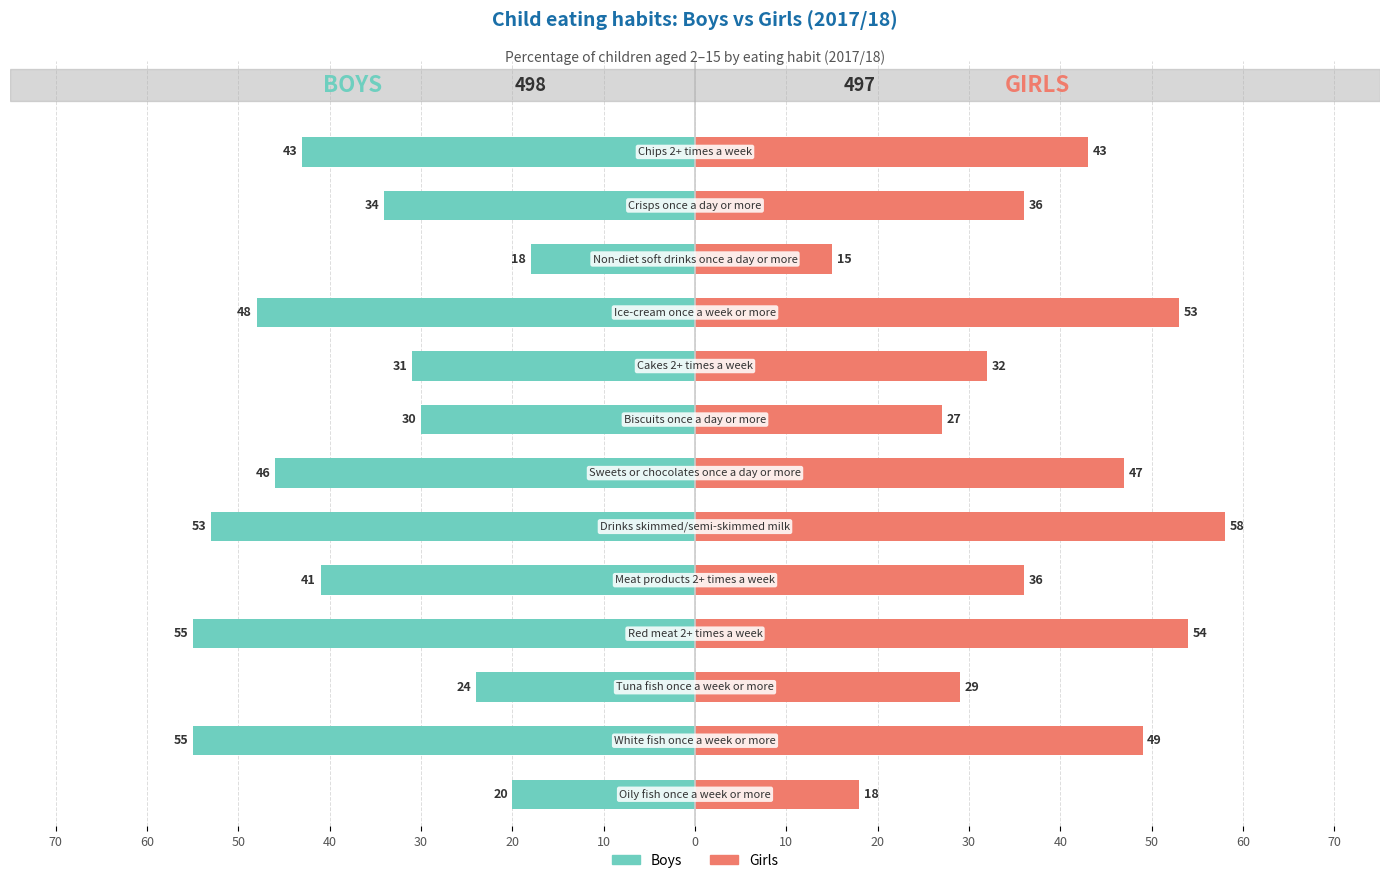

Which series changed the most between 70 and 0?

Boys